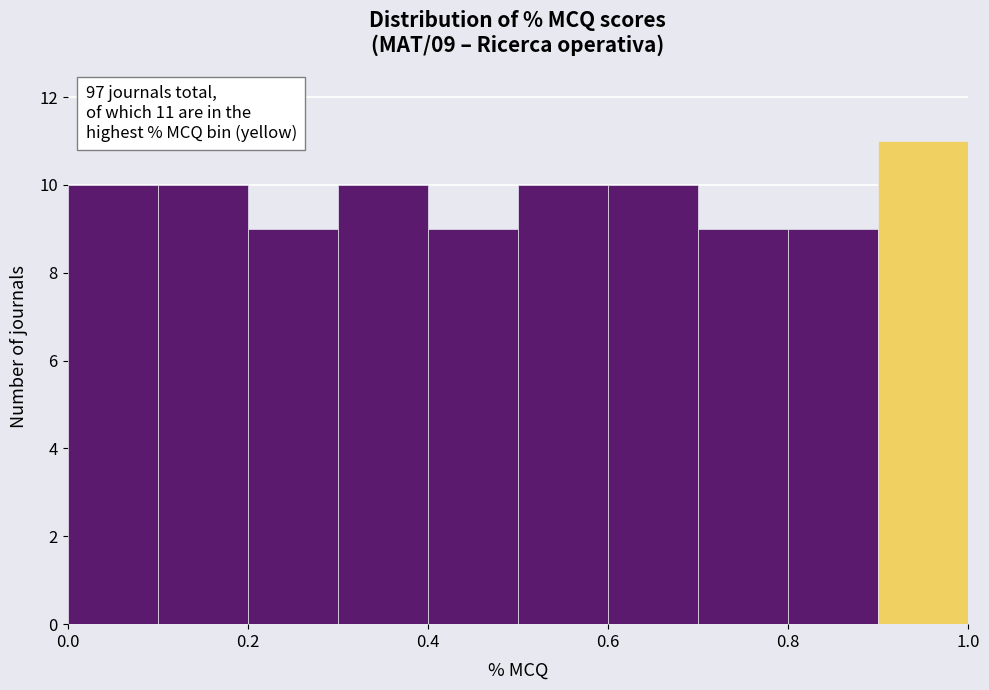

Which range on the x-axis has the tallest bar?

0.9 to 1.0